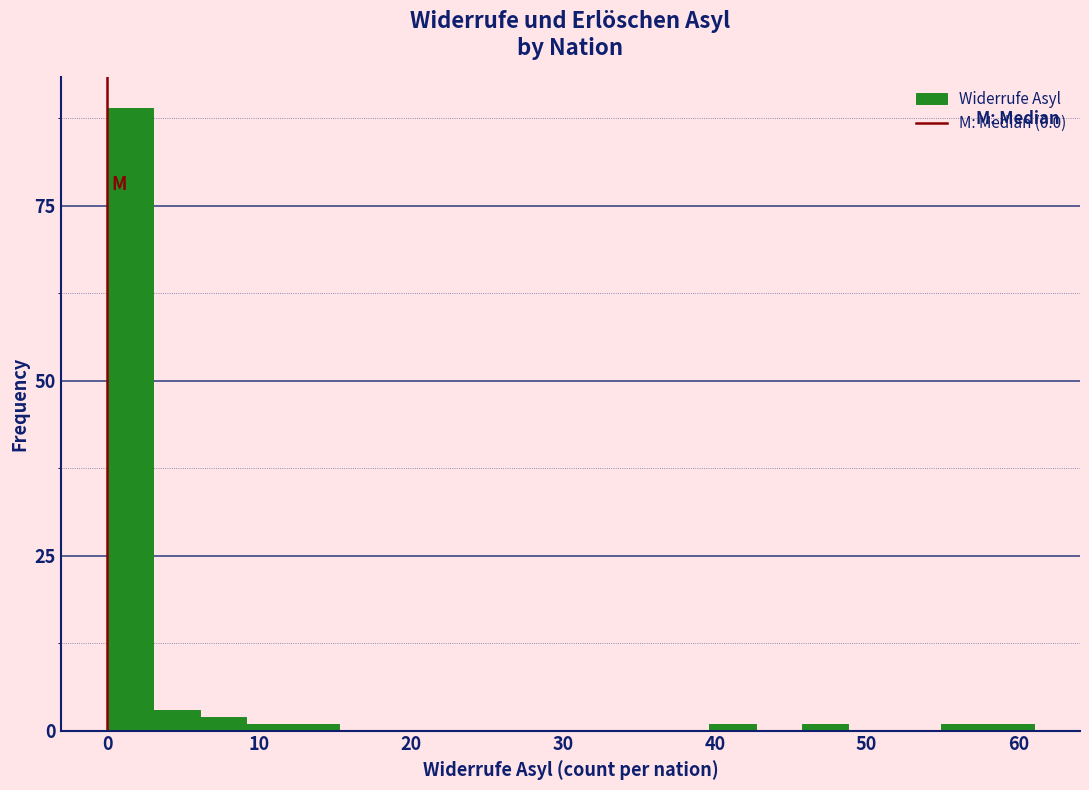

Read against the x-axis, roughly where is the centre of the tallest bar?

2